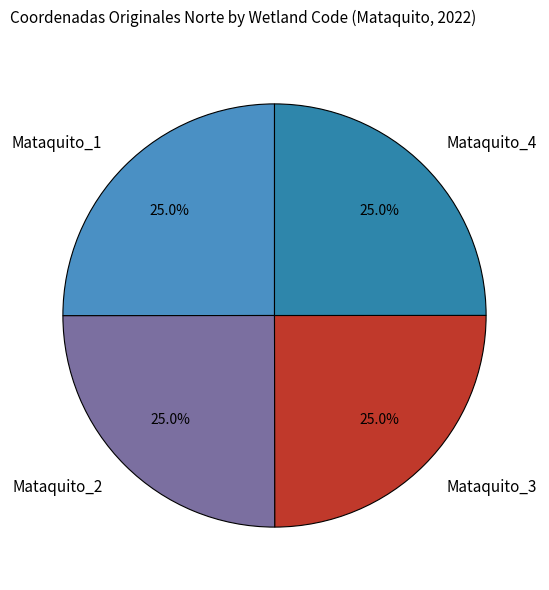

The Mataquito_1 slice represents 34% of the pie. True or false?

False